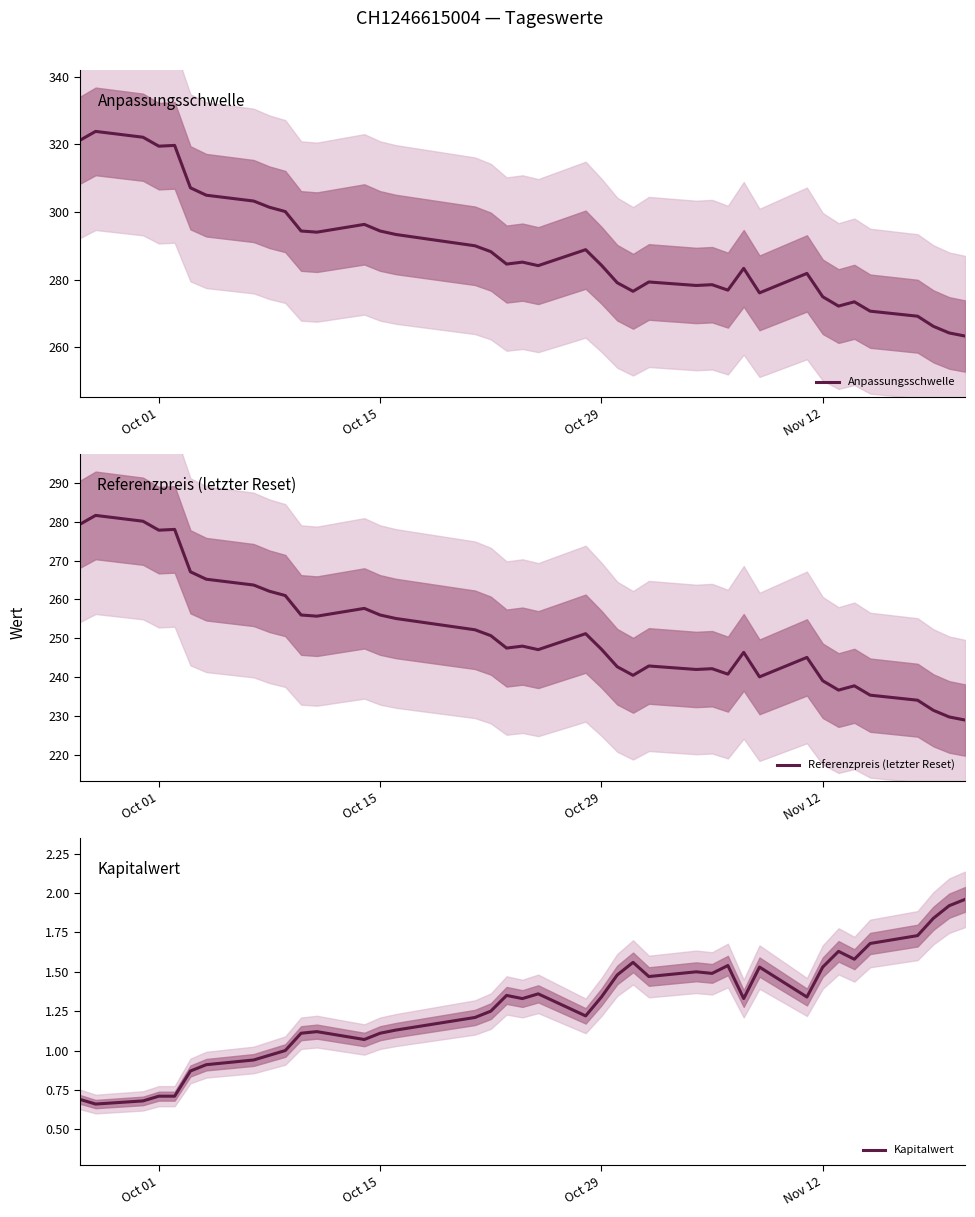

How many lines are shown in the chart?

3